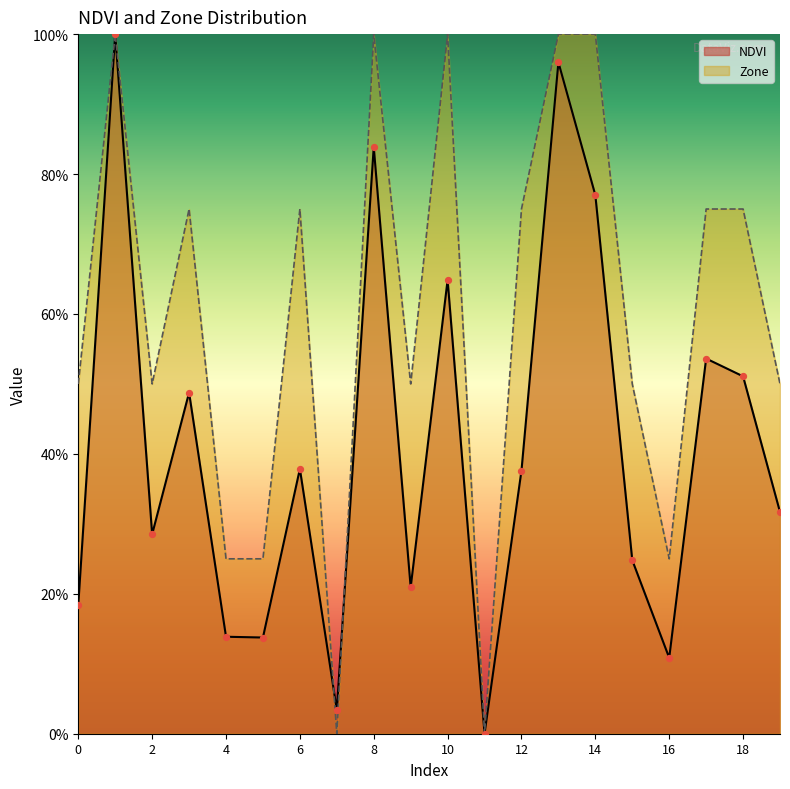

Which series contains the lowest Y value?

NDVI